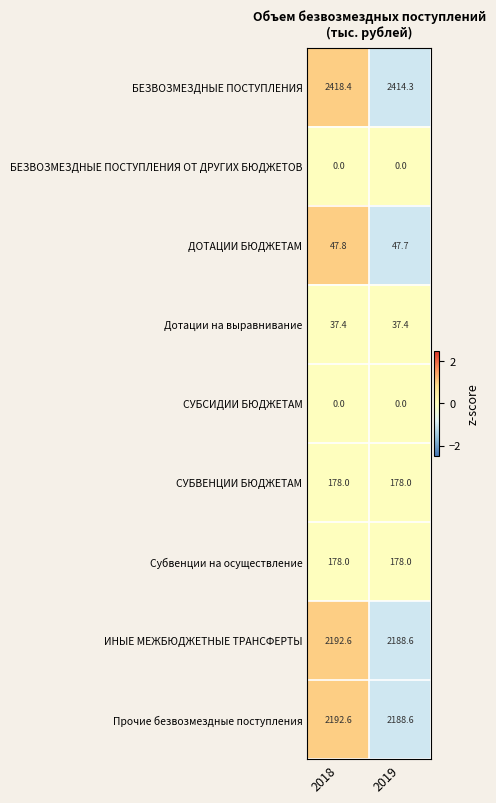

What is the spread (max minus min) of values at 2019?

2414.3